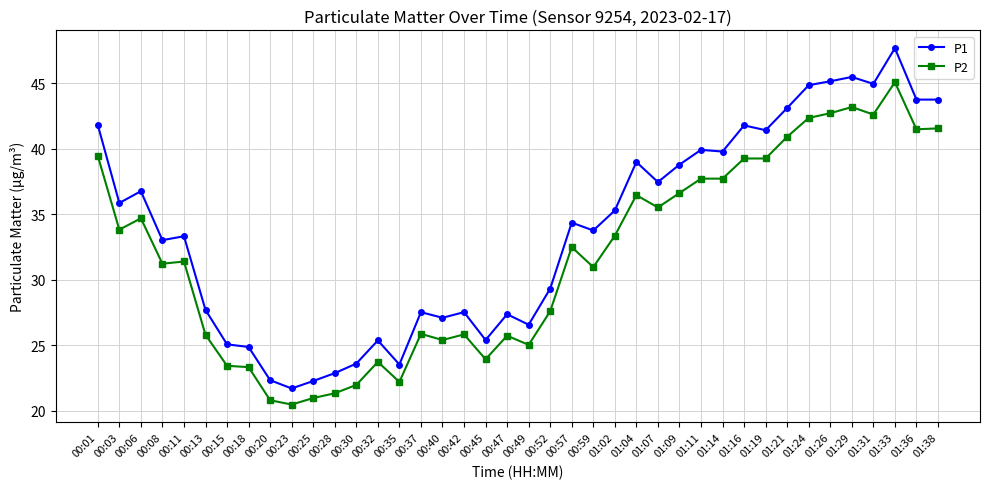

Between 00:47 and 01:09, which series saw the biggest shift?

P1